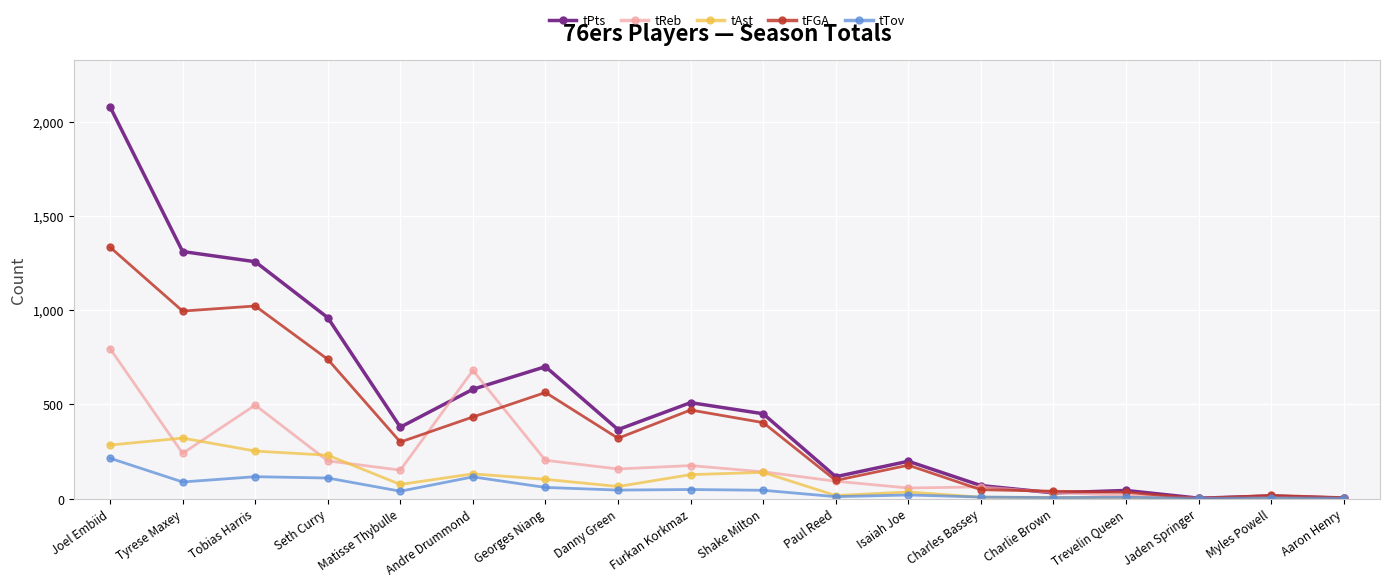

What is the label of the 9th point from the right?

Shake Milton